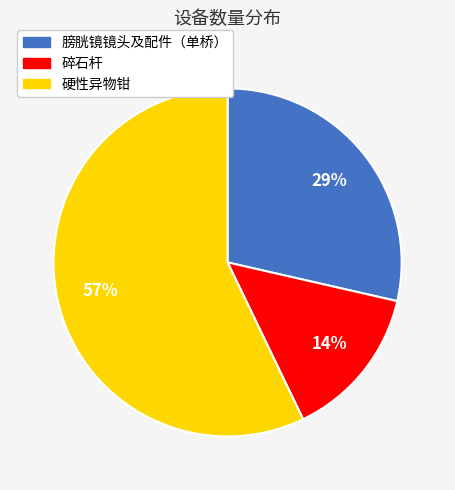

Between 硬性异物钳 and 膀胱镜镜头及配件（单桥）, which is larger?

硬性异物钳